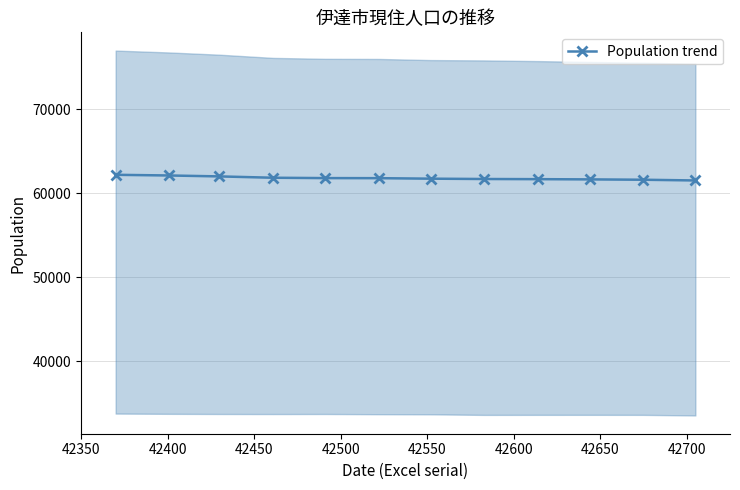

How many distinct data groups are displayed?

1